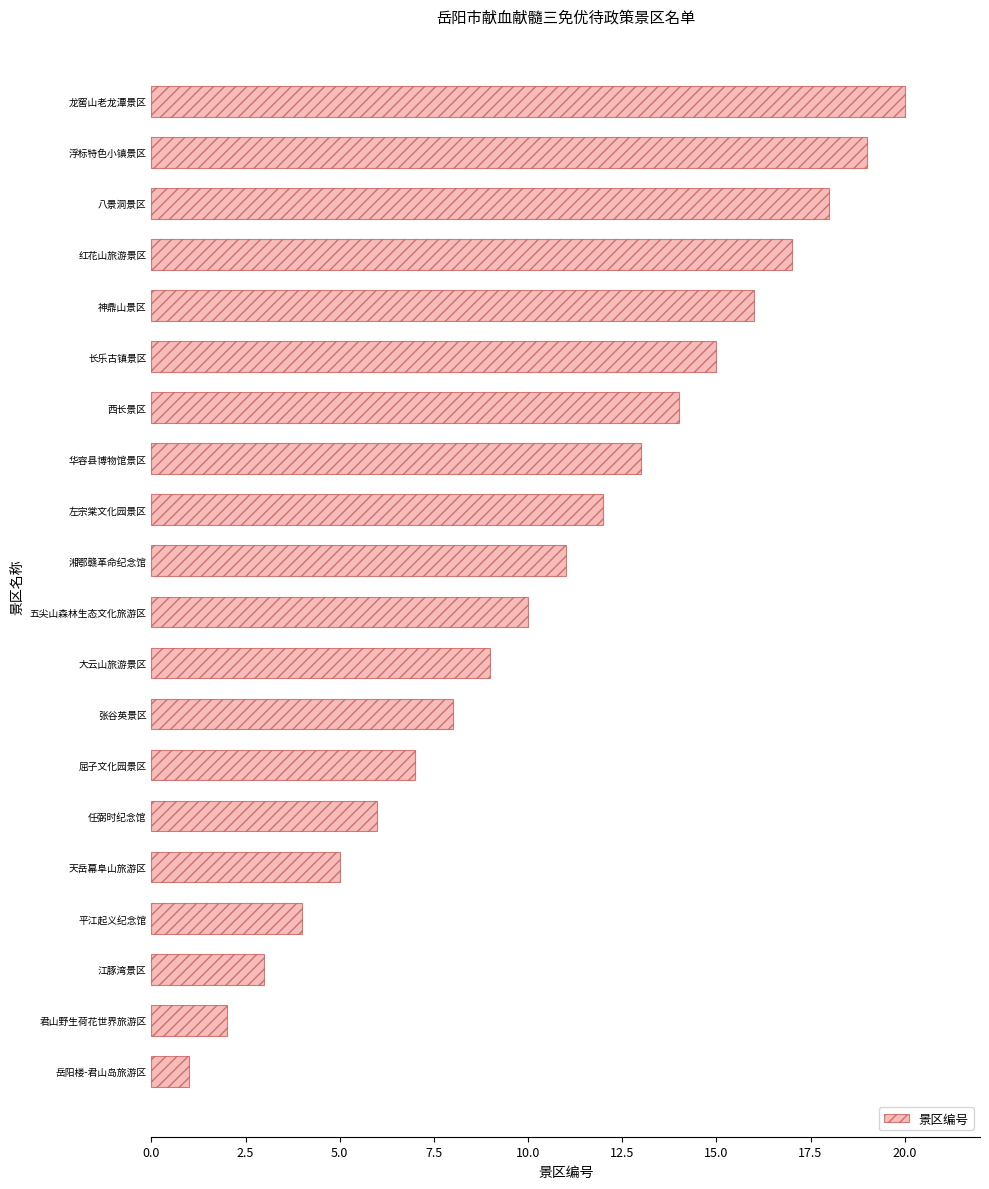

What is the smallest value displayed?

1